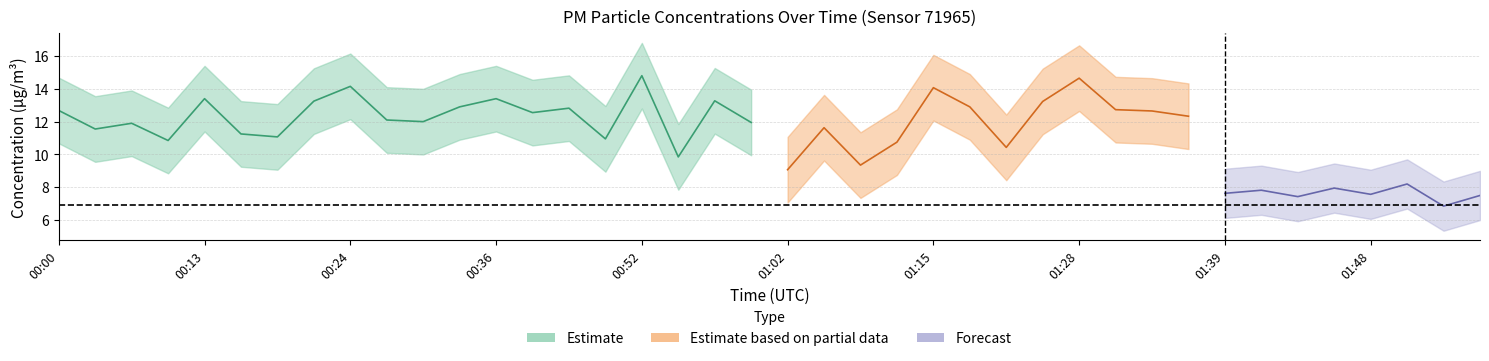

What is the approximate value of P2 at 01:58?

7.5